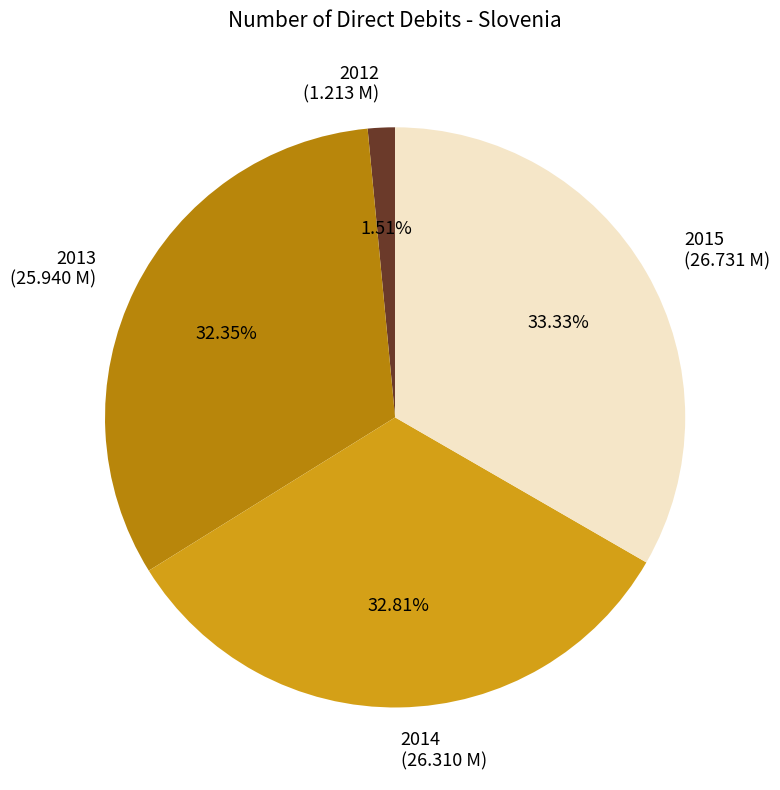

To the nearest percent, what is the difference between the largest and smallest slice percentages?

32%